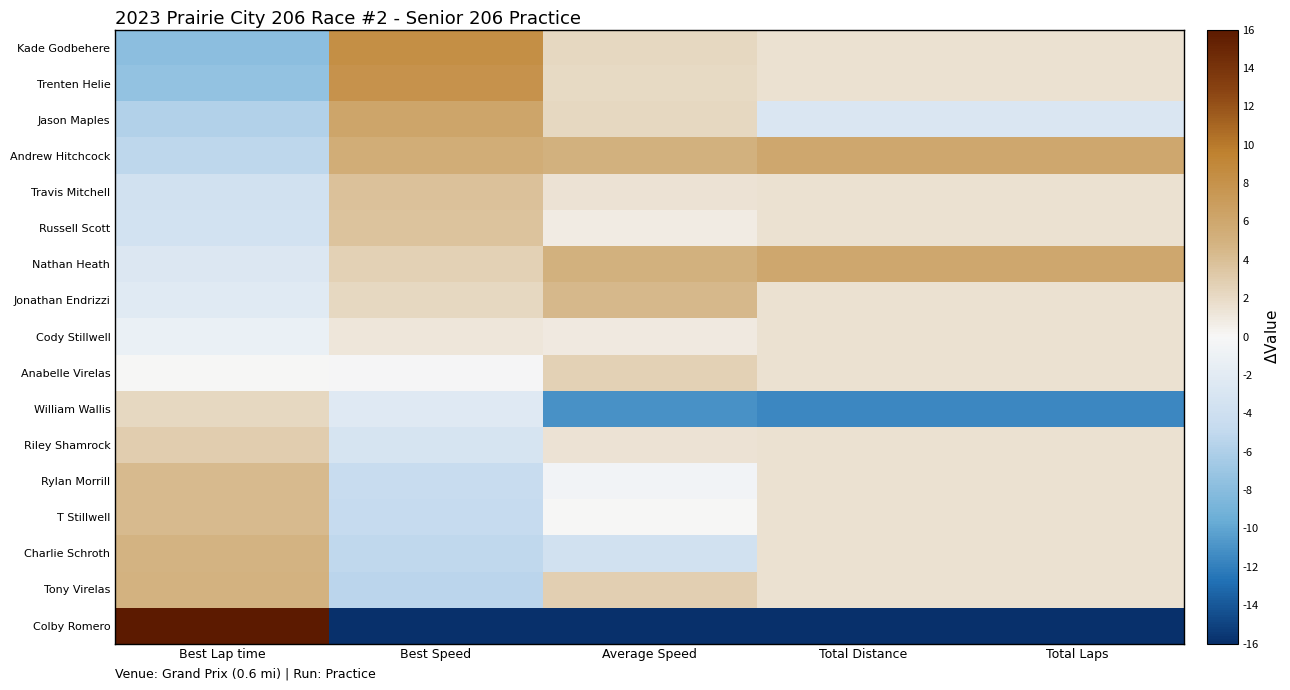

Which series has the largest total across all categories?

Andrew Hitchcock